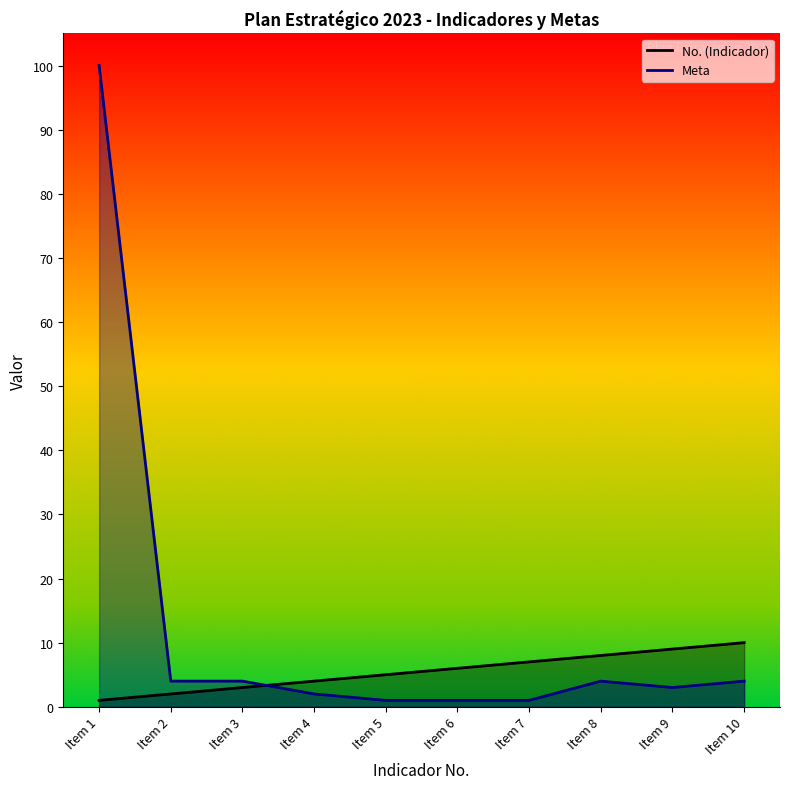

What is the difference between the second highest and second lowest values in the No. (Indicador) series?

7